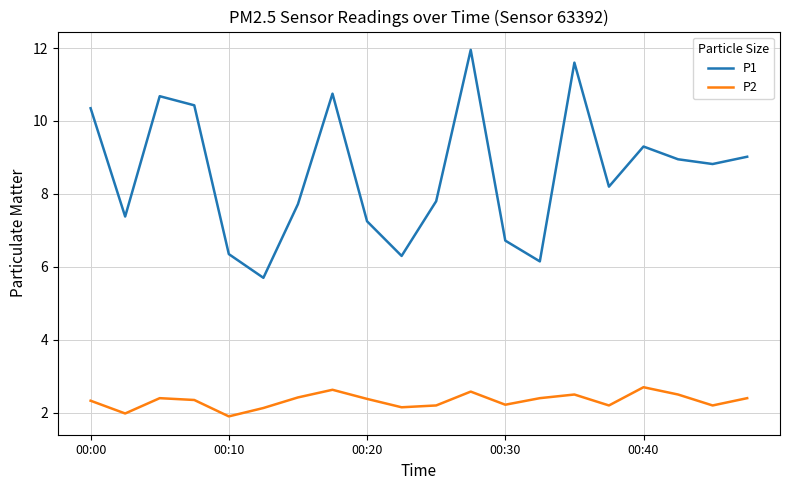

Which series has the largest total across all categories?

P1